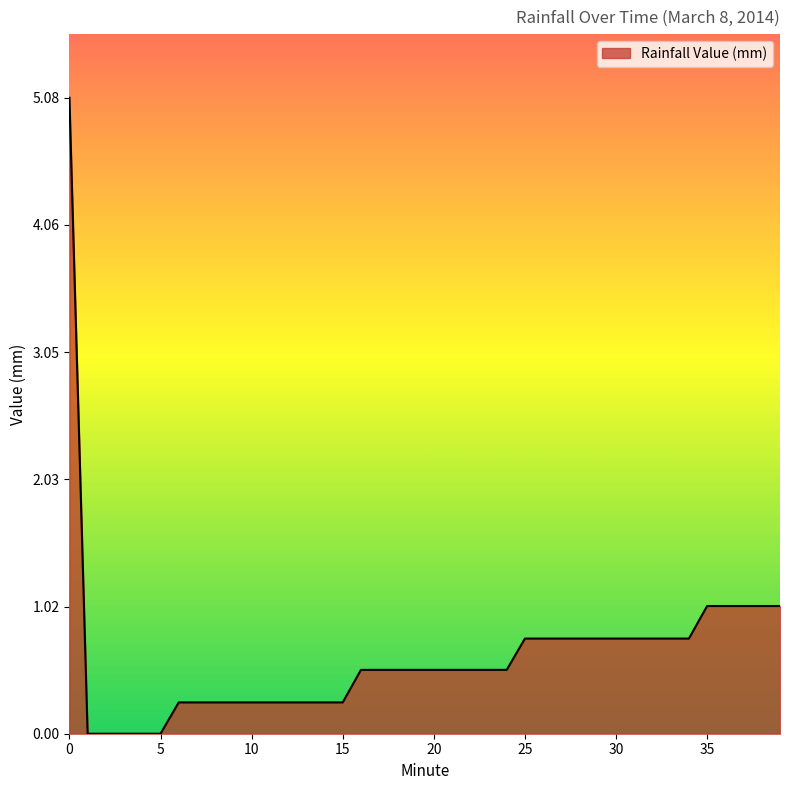

What is the maximum value shown in the chart?

5.1